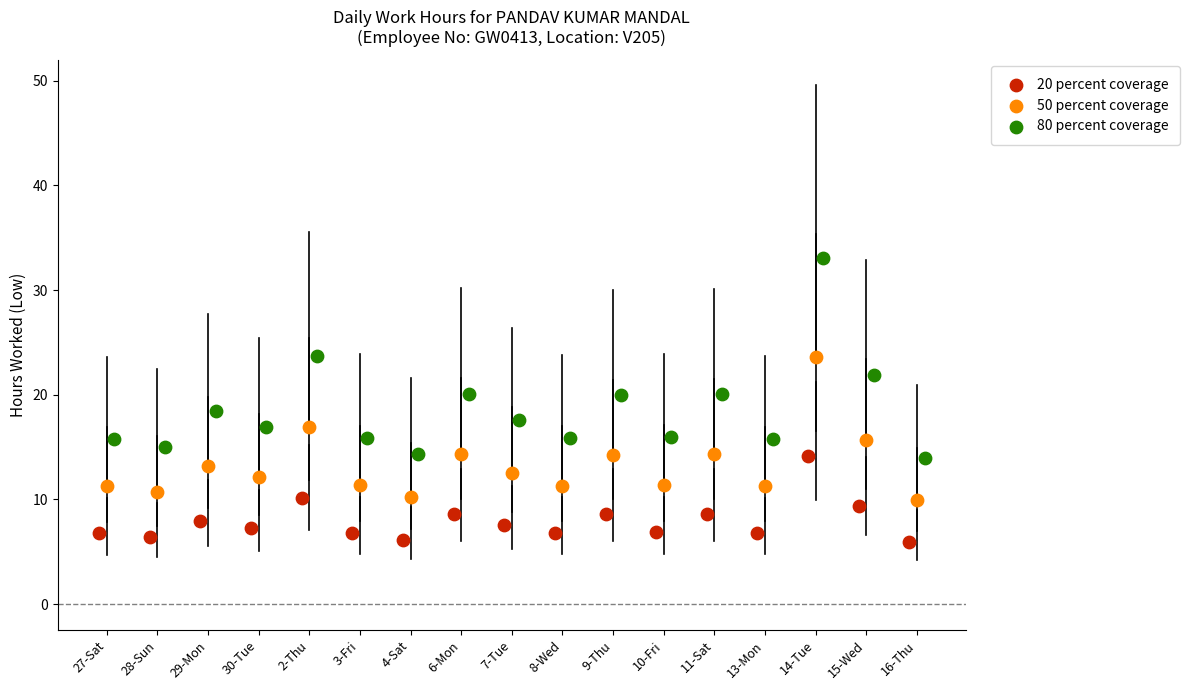

Which series has the largest Y range (max minus min)?

80 percent coverage